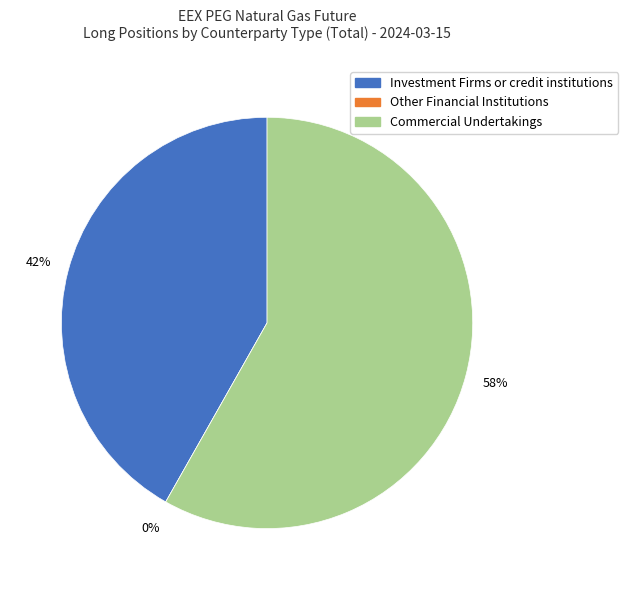

Which has a higher value, Commercial Undertakings or Other Financial Institutions?

Commercial Undertakings